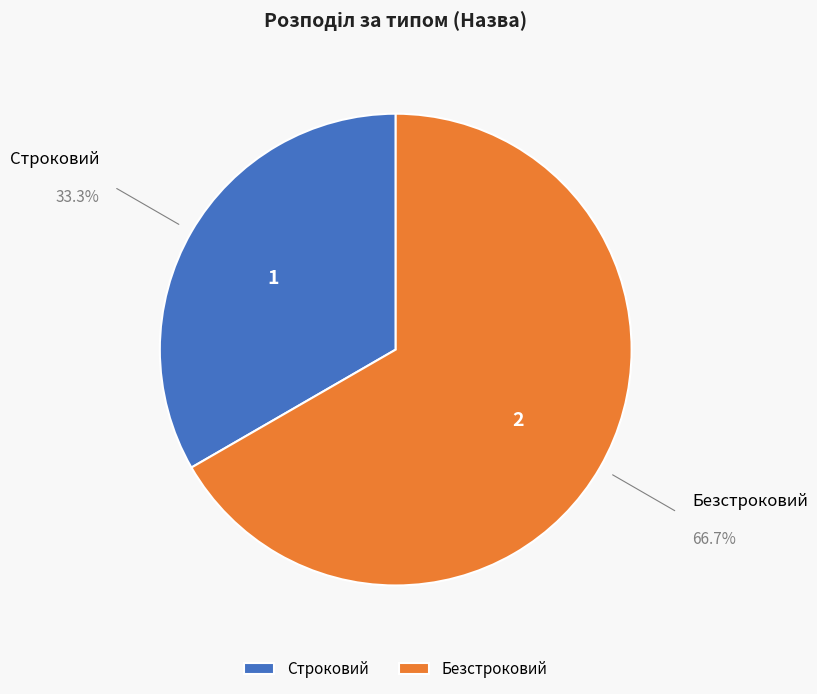

How many slices are in this pie chart?

2